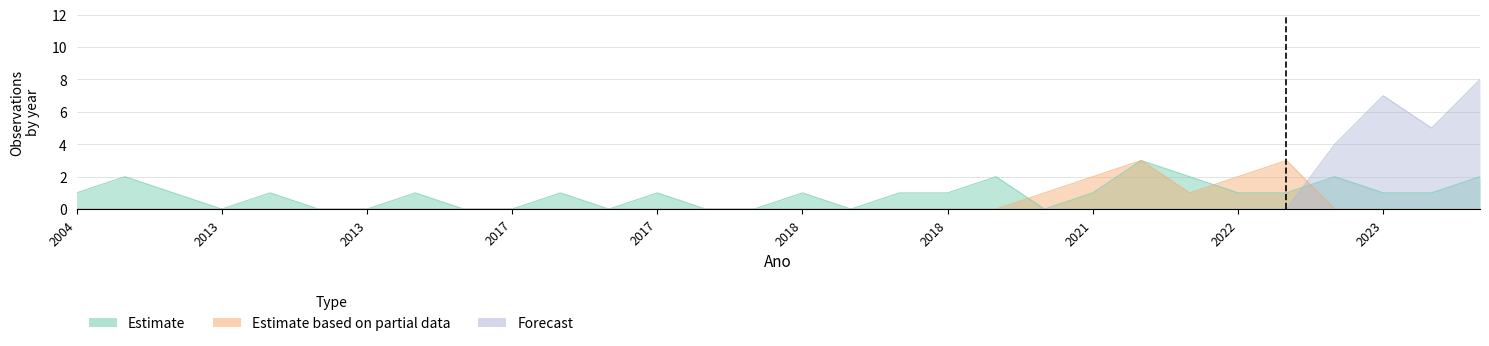

After their last crossing, which series has the higher values: Estimate based on partial data or Estimate?

Estimate